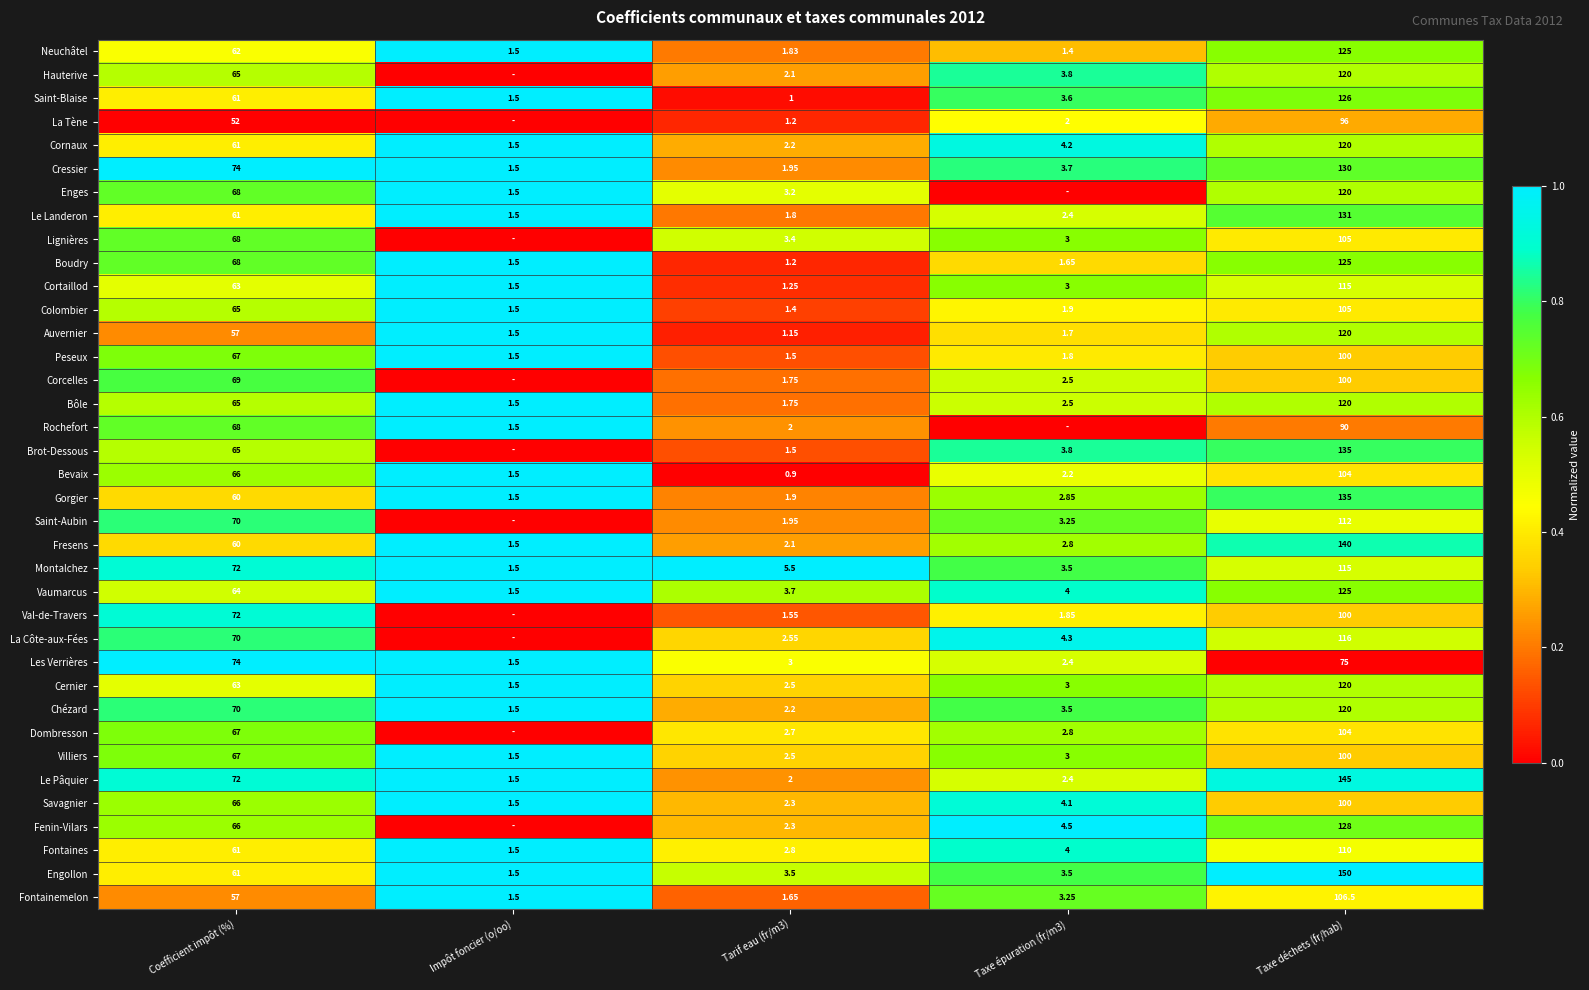

Where is Neuchâtel nearest to the value 63?

Coefficient impôt (%)